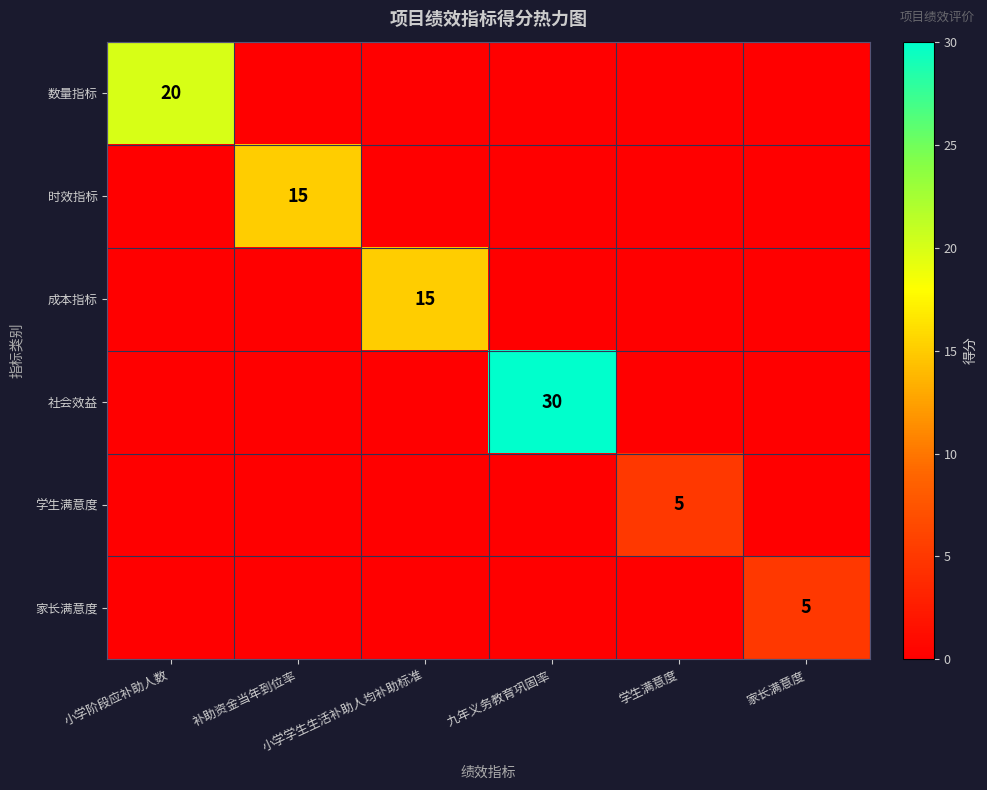

List the series in order of their peak value, highest first.

社会效益, 数量指标, 时效指标, 成本指标, 学生满意度, 家长满意度